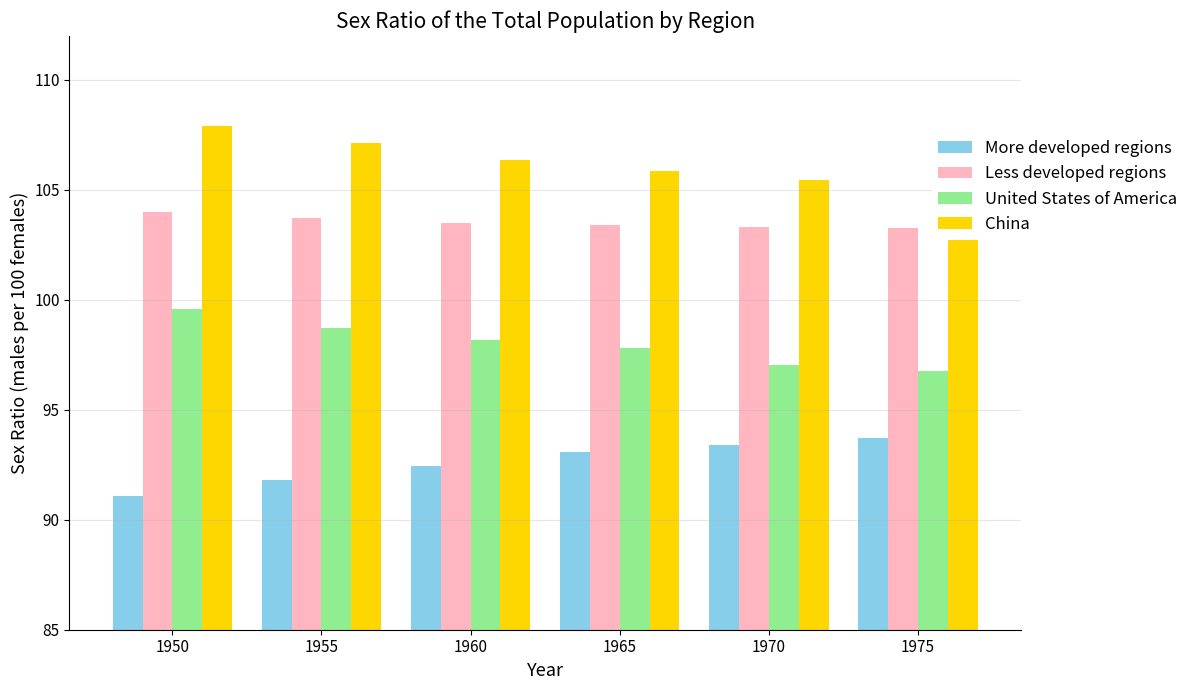

Rank the categories by Less developed regions value from highest to lowest.

1950, 1955, 1960, 1965, 1970, 1975